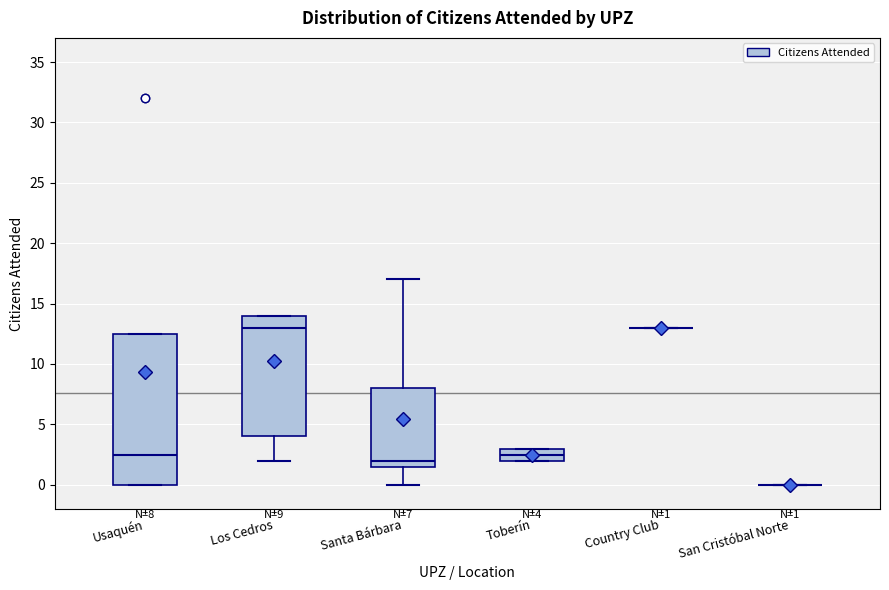

Which box is the tallest, from its lower edge to its upper edge?

Usaquén